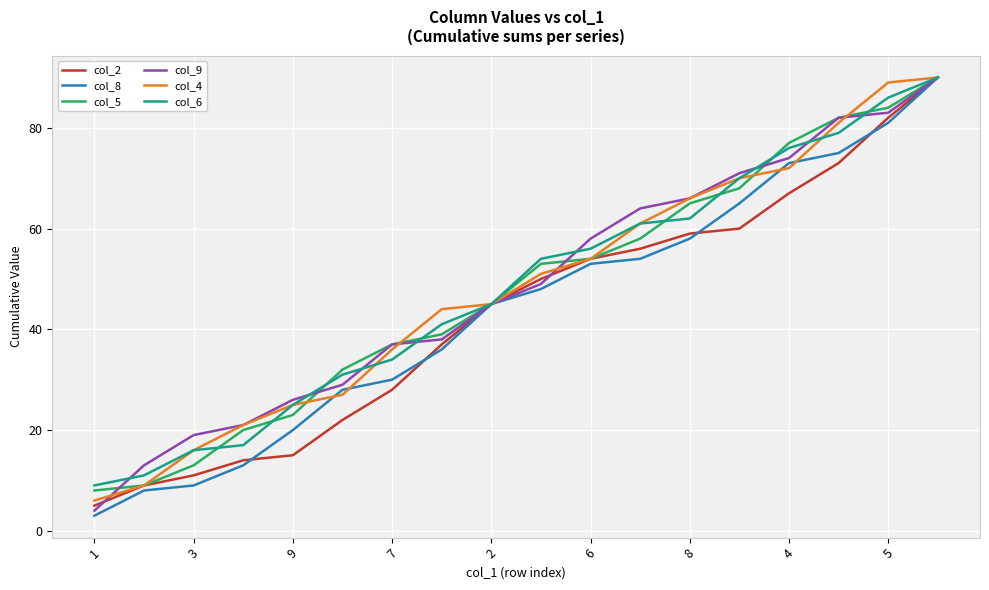

True or false: col_9 has more than 0 interior local peaks.

False